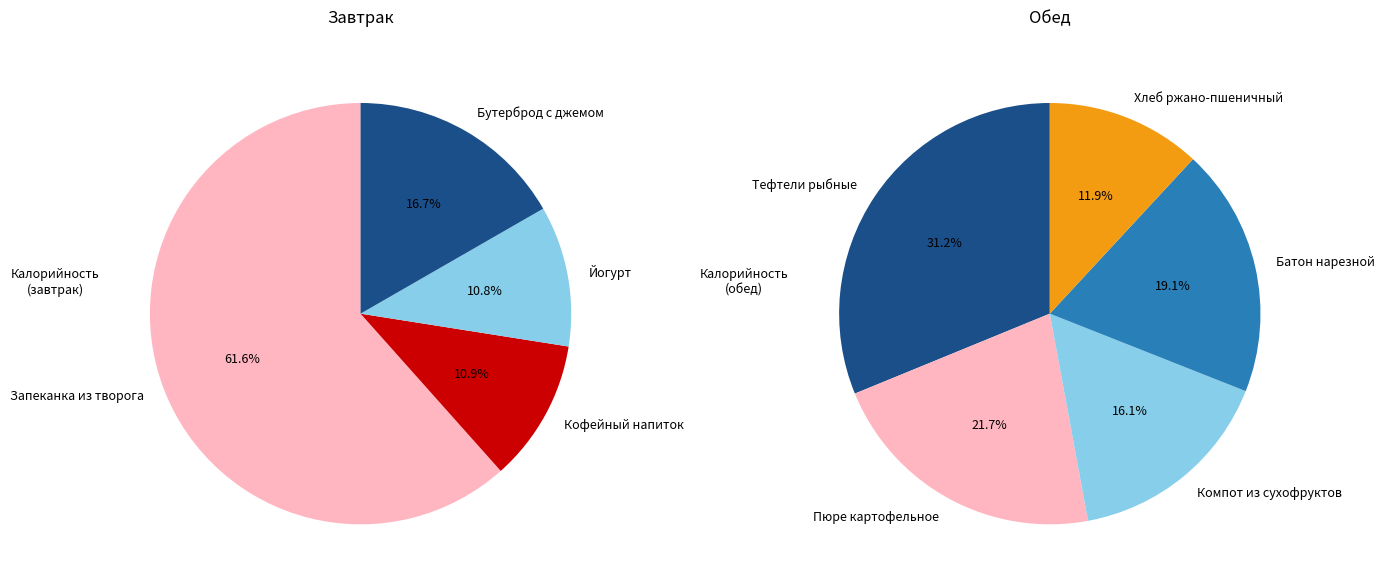

How many segments does this pie chart have?

9